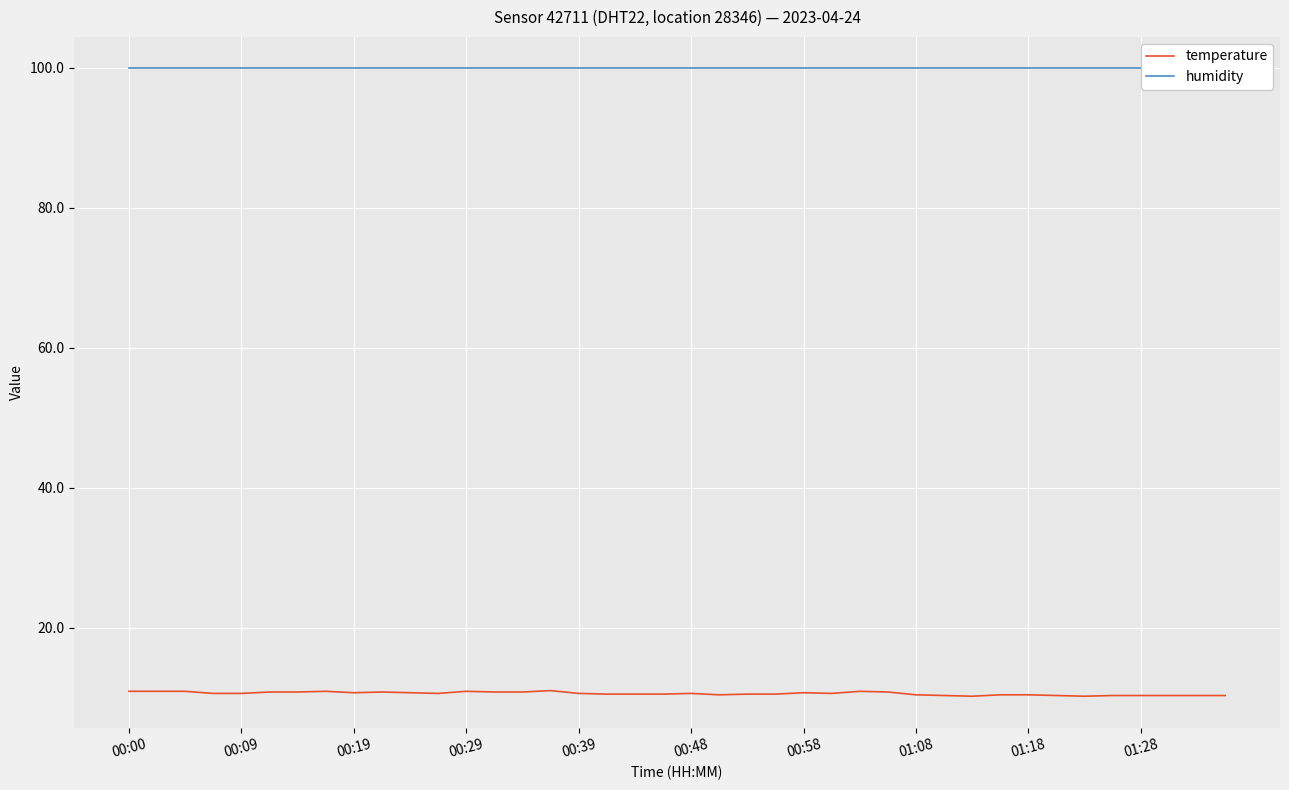

The value of temperature at 00:19 is 17.7. True or false?

False